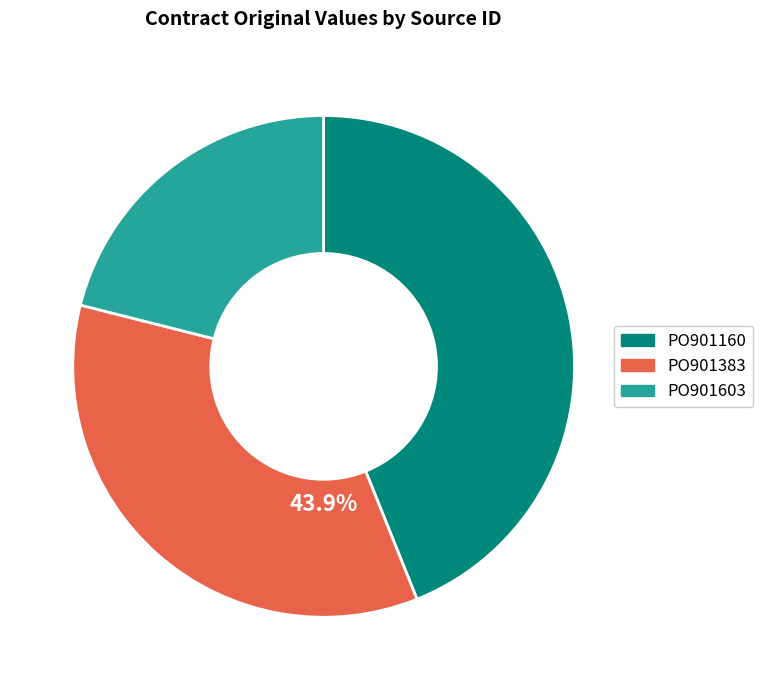

Is it true that PO901383 is 40% of the pie?

False